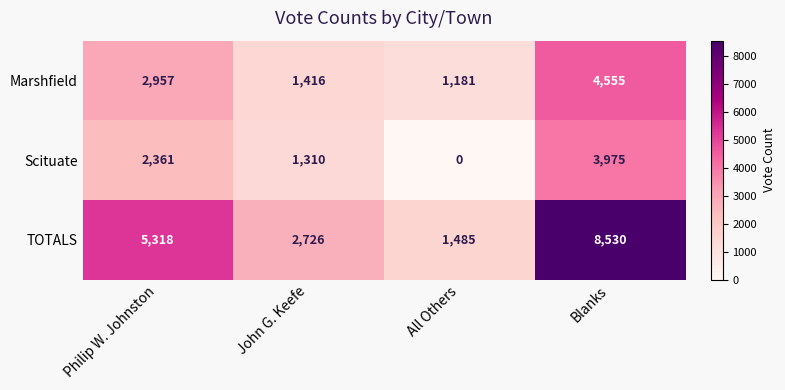

How many distinct data groups are displayed?

3